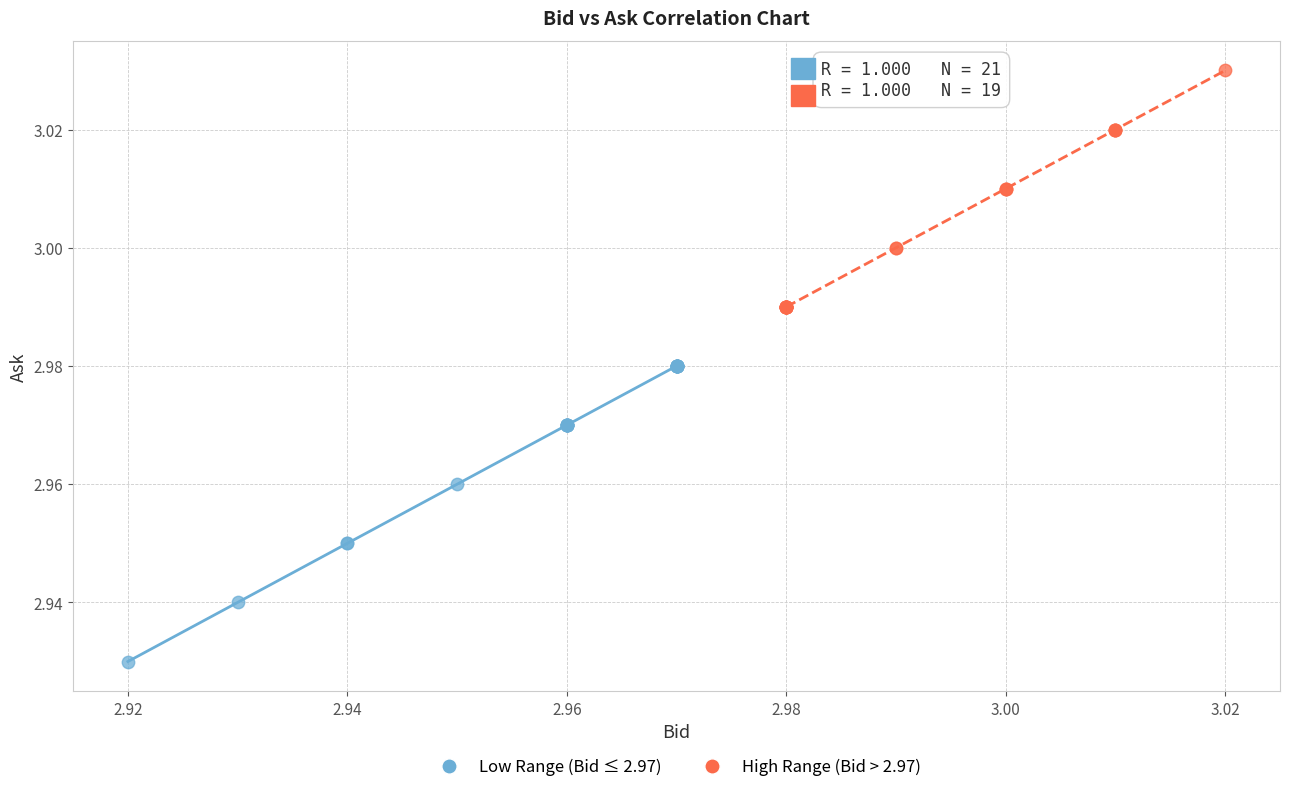

Which series contains the lowest Y value?

Low Range (Bid ≤ 2.97)